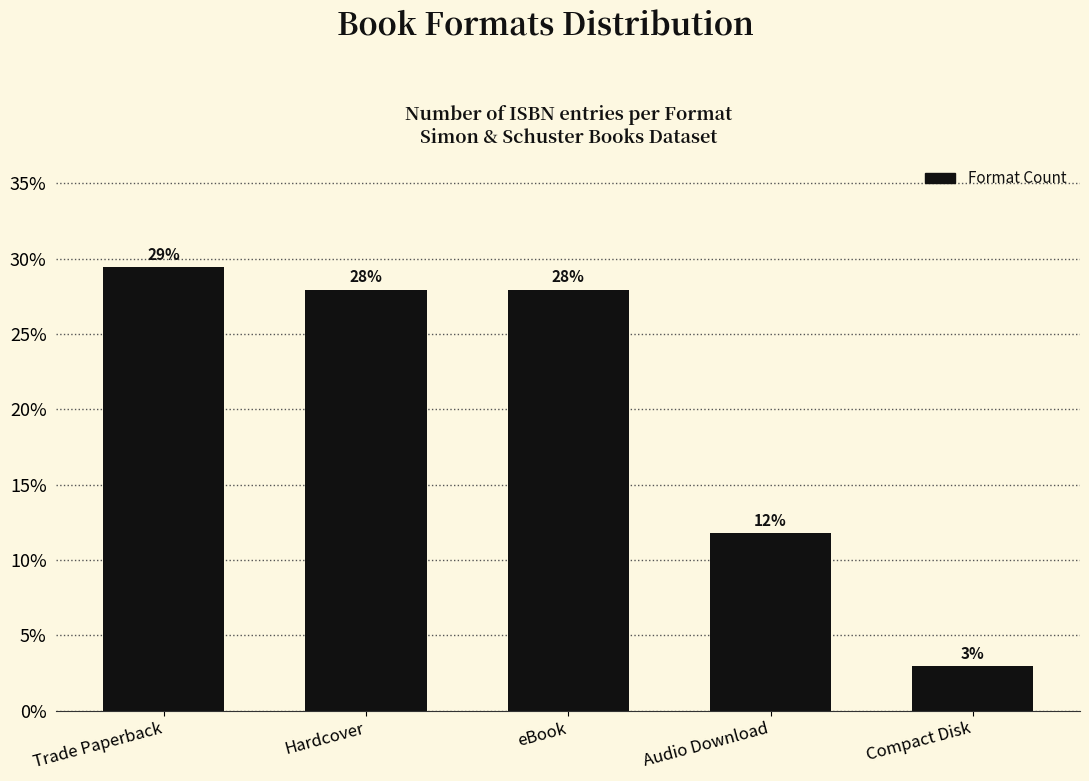

Rank the categories by value from lowest to highest.

Compact Disk, Audio Download, Hardcover, eBook, Trade Paperback